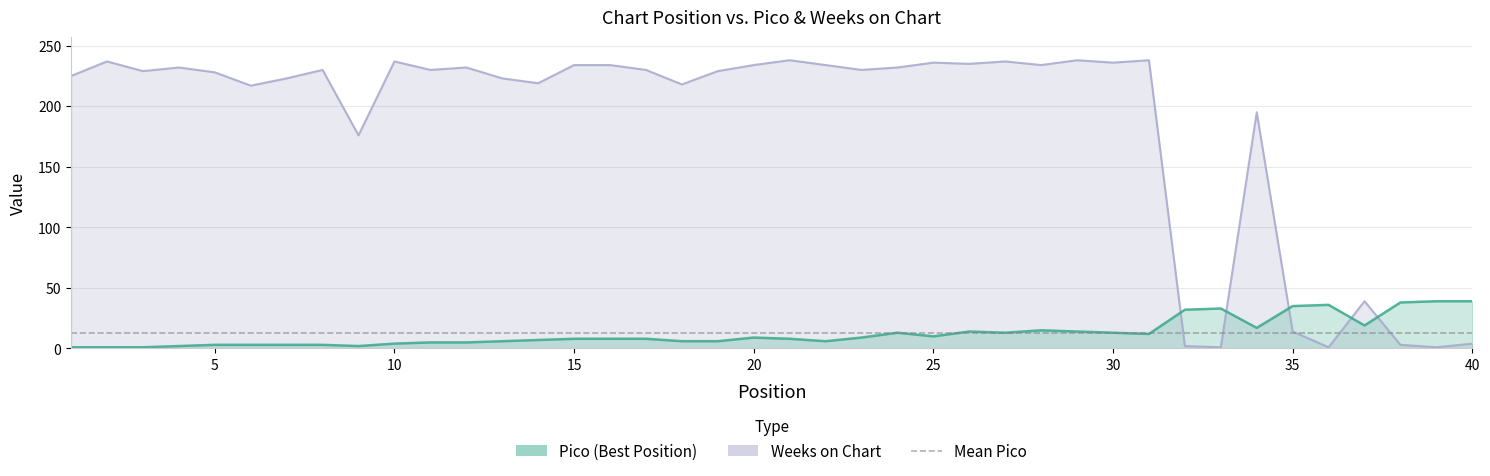

True or false: Pico has a value of 3 at 5.

True